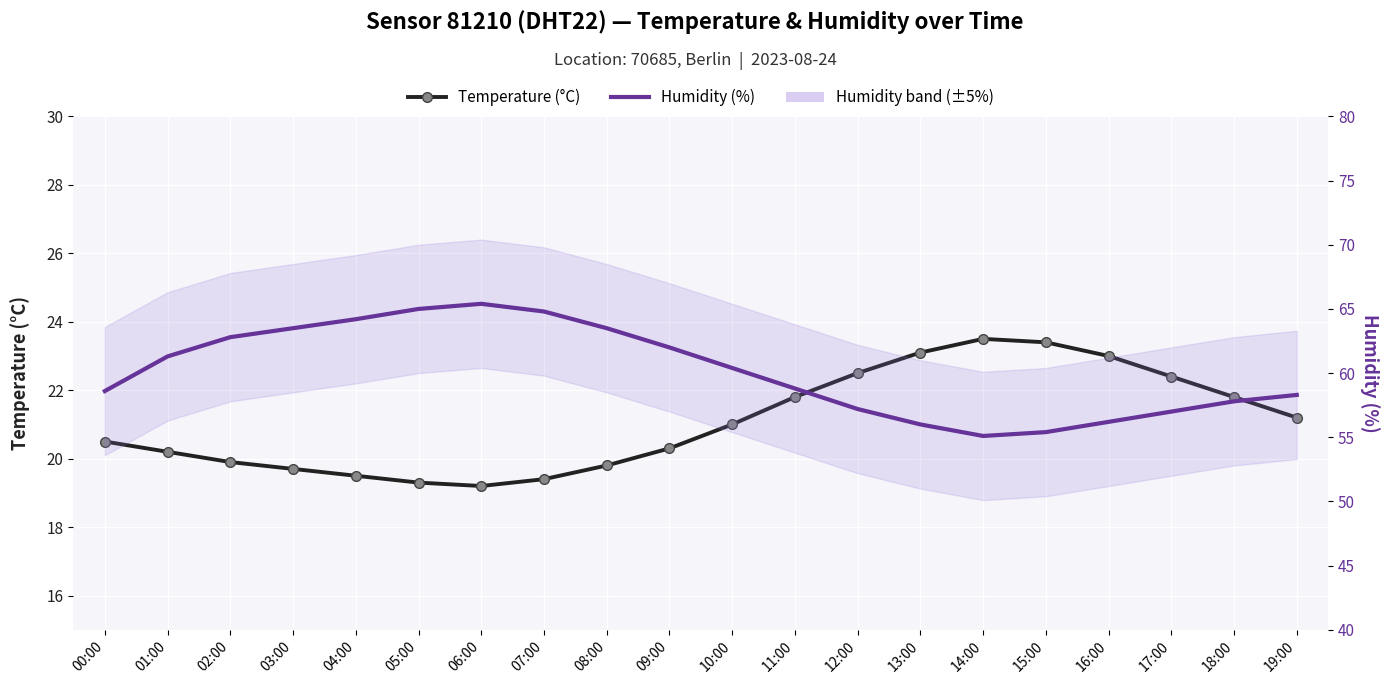

What value does the Humidity (%) series have at 09:00?

62.0